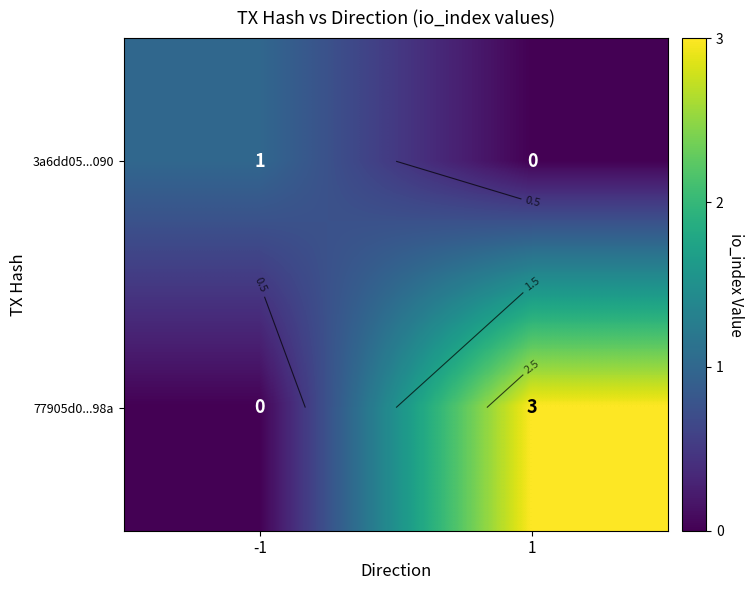

Is it true that 77905d0...98a equals 0 at -1?

True